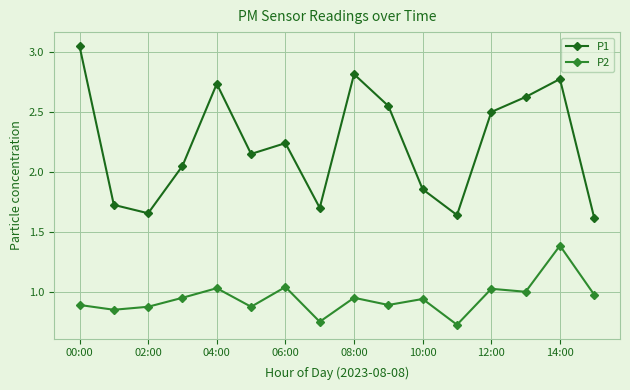

Which series has the largest range (max minus min)?

P1